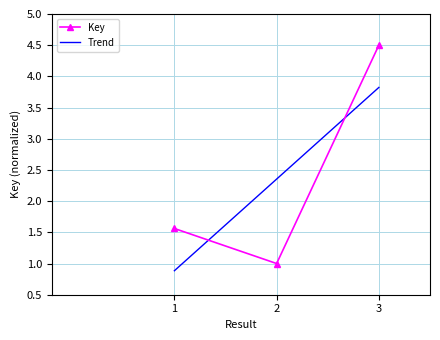

What is the ratio of the value at 1 to the value at 2?

1.6